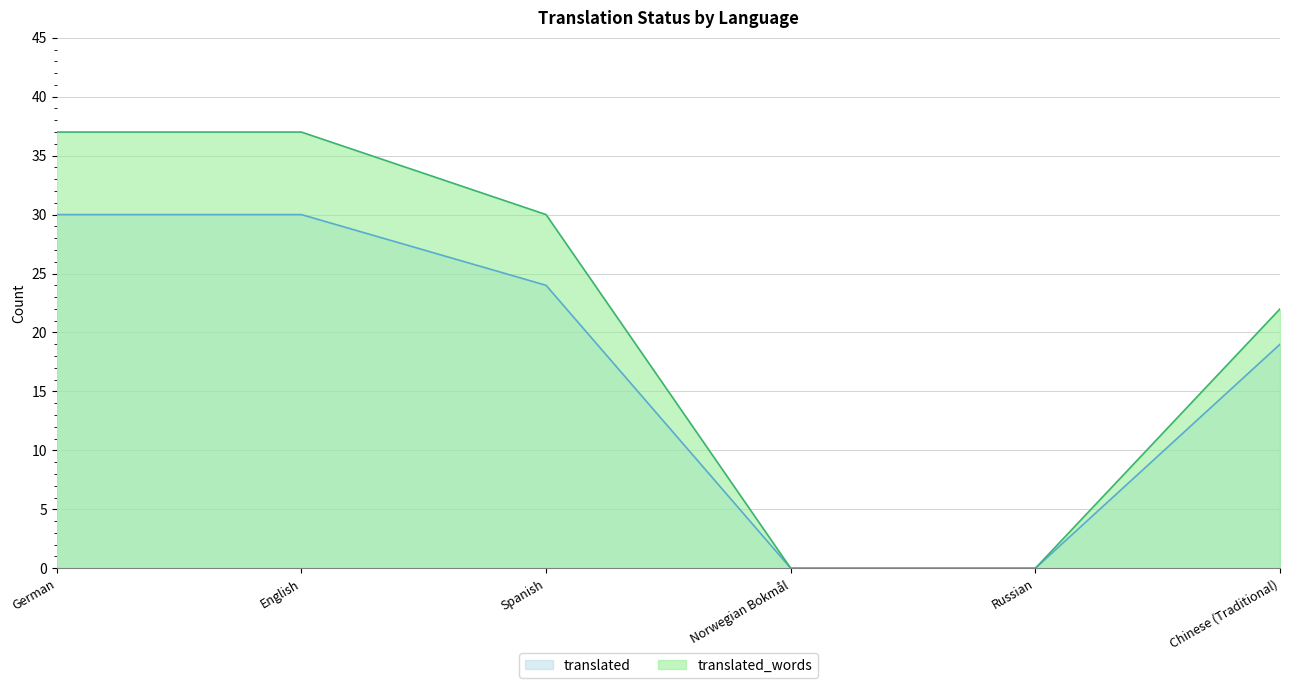

At which category does the chart reach its peak across all series?

German